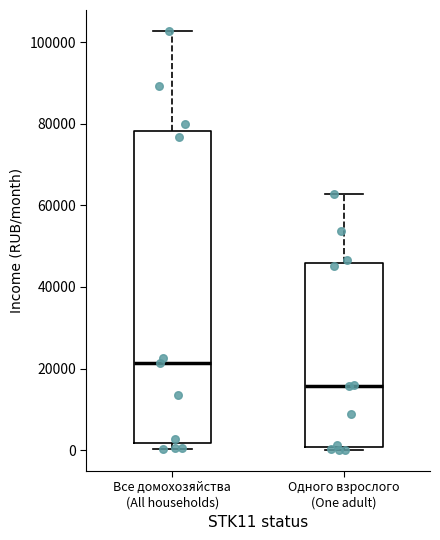

Reading left to right, read every box against the y-axis: the position of its median line, the range the box covers, and the ends of its whiskers. The values are not printed on the chart, so give them approximately, as read against the axis.

Все домохозяйства (All households): median 22000, box 2000 to 78000, whiskers 0 to 102000
Одного взрослого (One adult): median 16000, box 0 to 46000, whiskers 0 (just below the box's lower edge) to 62000